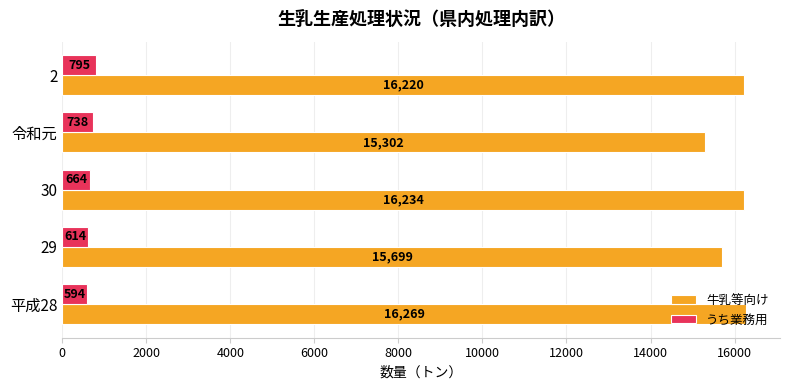

Read the 牛乳等向け value at 29.

15699